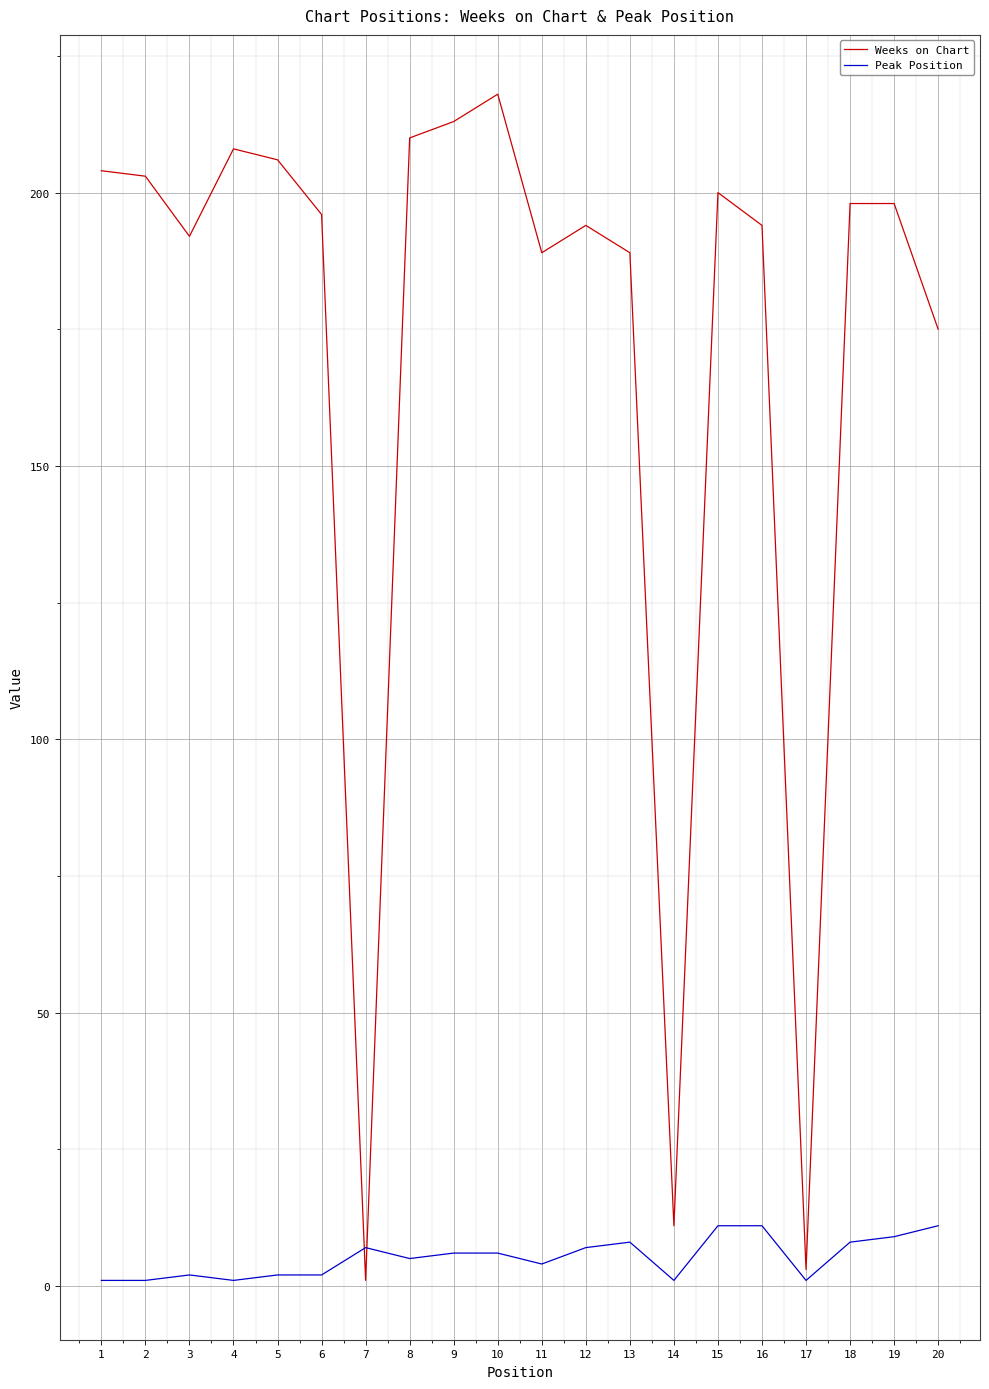

Reading left to right, list all the values displayed in this chart.

Weeks on Chart: 204	203	192	208	206	196	1	210	213	218	189	194	189	11	200	194	3	198	198	175
Peak Position: 1	1	2	1	2	2	7	5	6	6	4	7	8	1	11	11	1	8	9	11